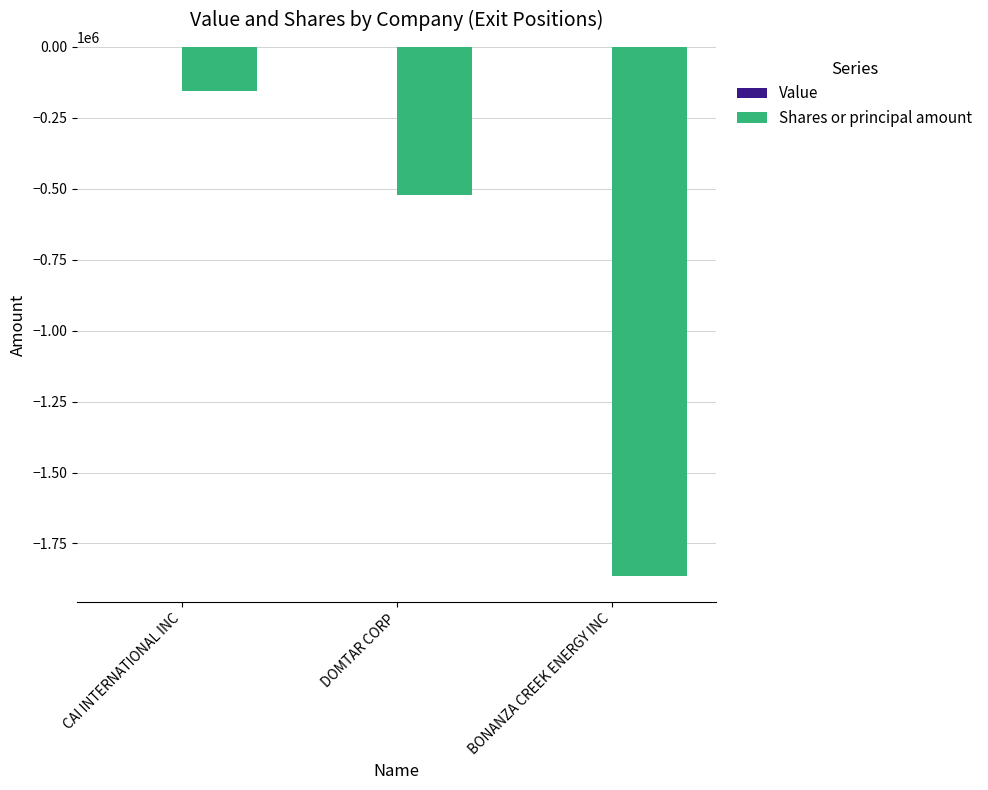

At which category does the chart reach its peak across all series?

CAI INTERNATIONAL INC